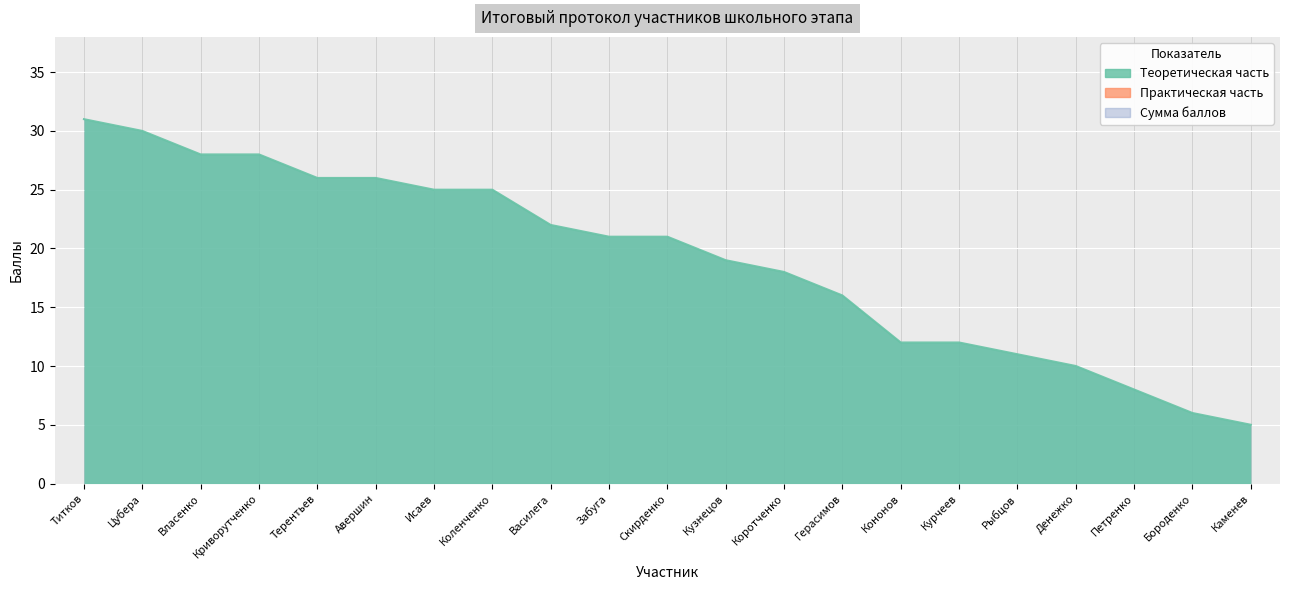

True or false: Сумма баллов has more than 0 points higher than both neighbors.

False